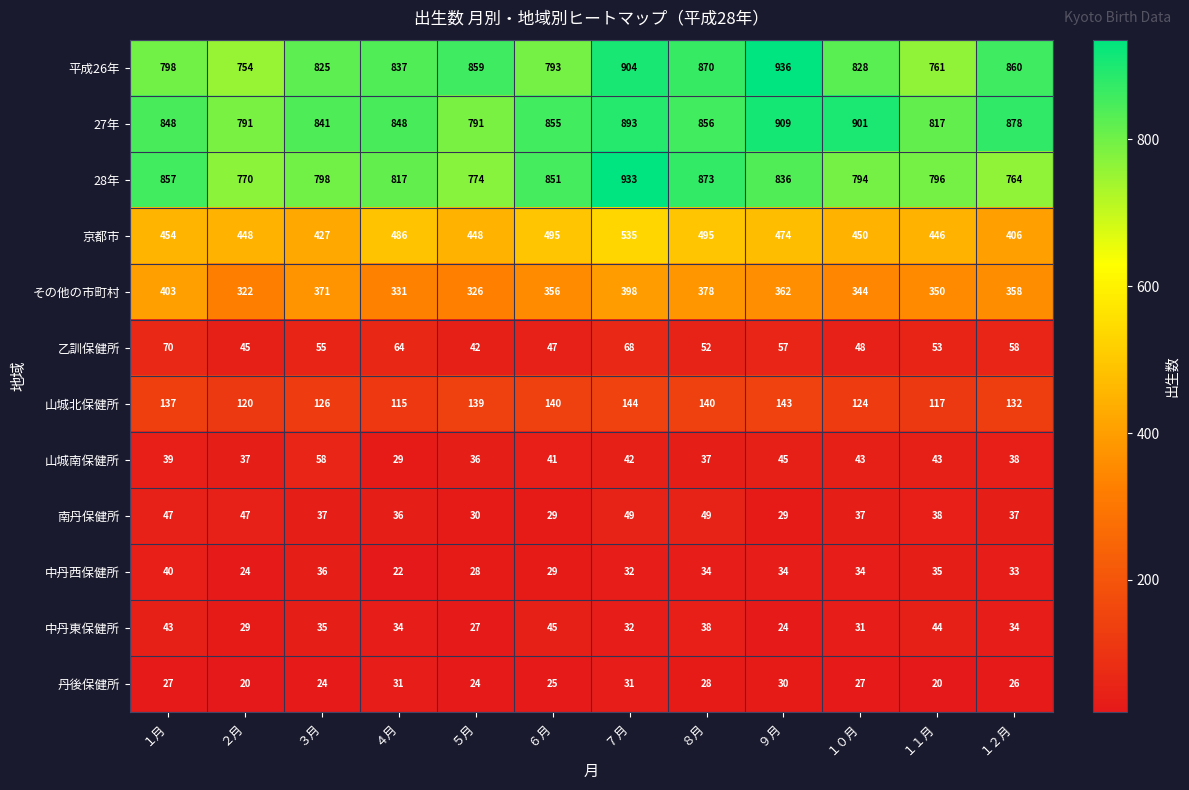

True or false: 山城北保健所 has a value of 132 at １２月.

True